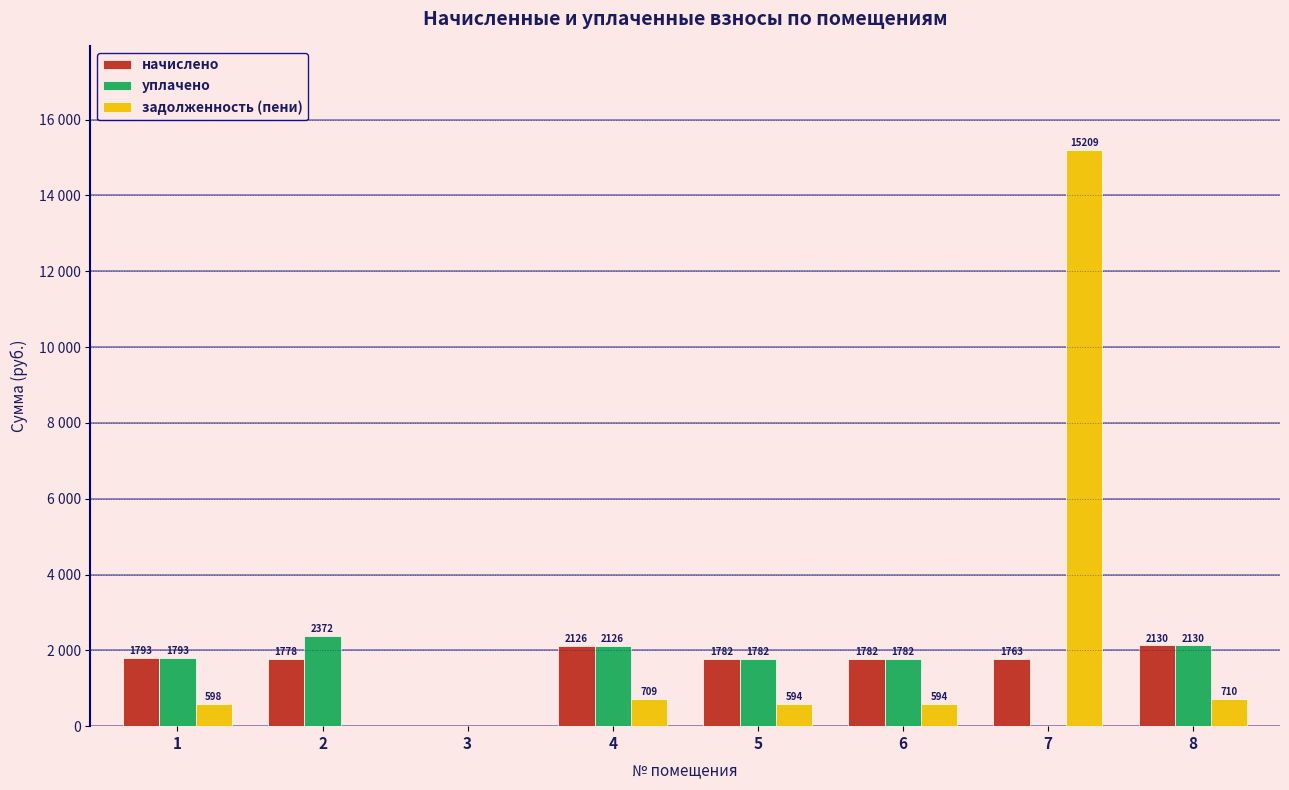

Is the value of уплачено at 2 greater than the value of задолженность (пени) at 3?

Yes